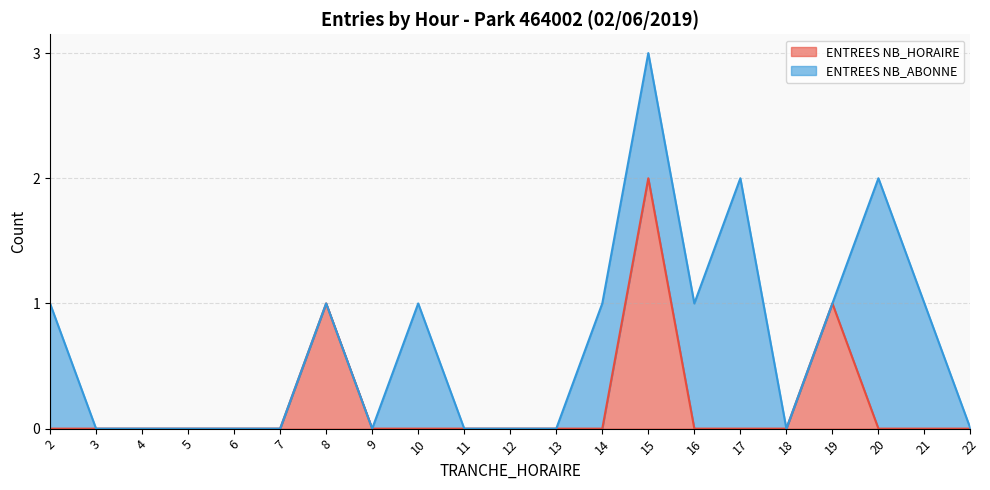

How many values are between 0 and 1?

20